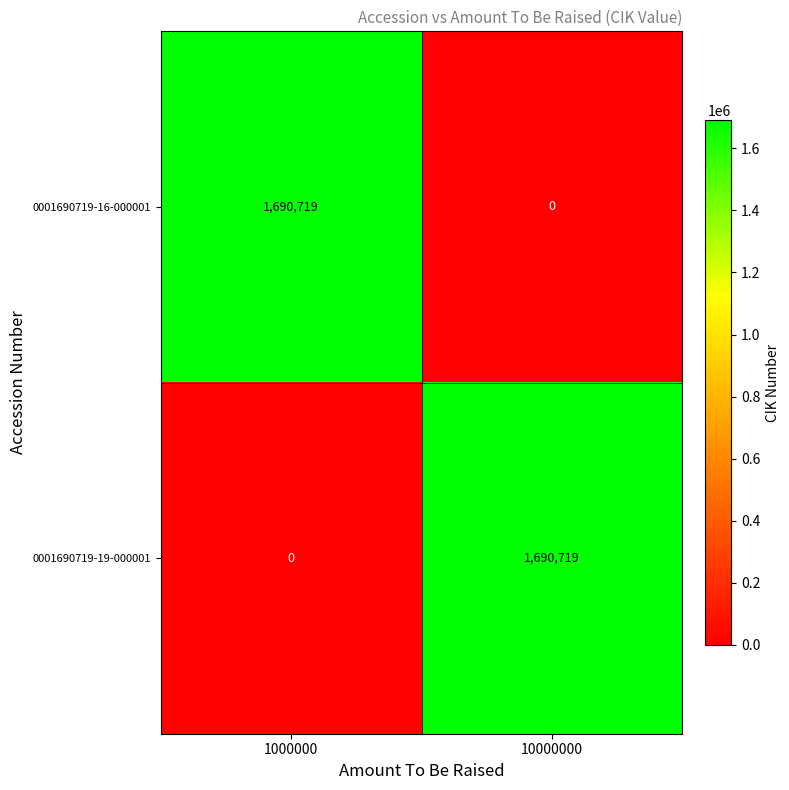

What is the maximum value shown in the chart?

1690719